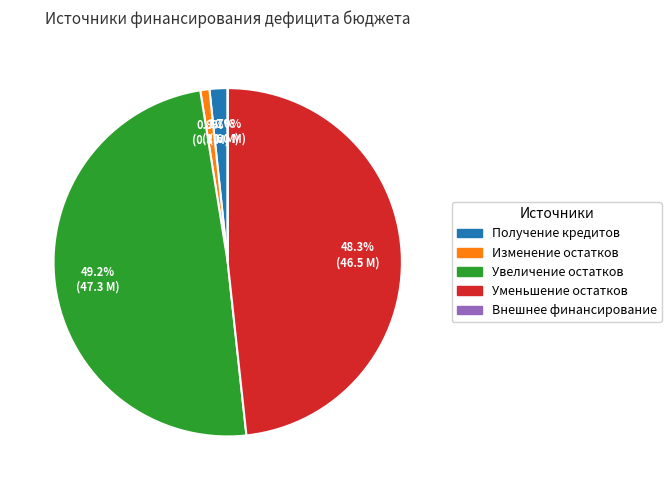

The уменьшение остатков средств, всего slice represents 48% of the pie. True or false?

True